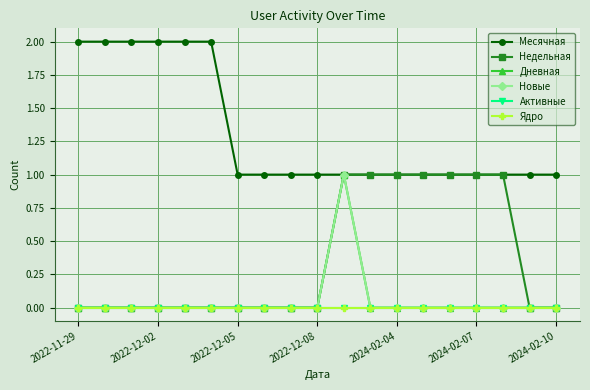

What is the greatest value displayed?

2